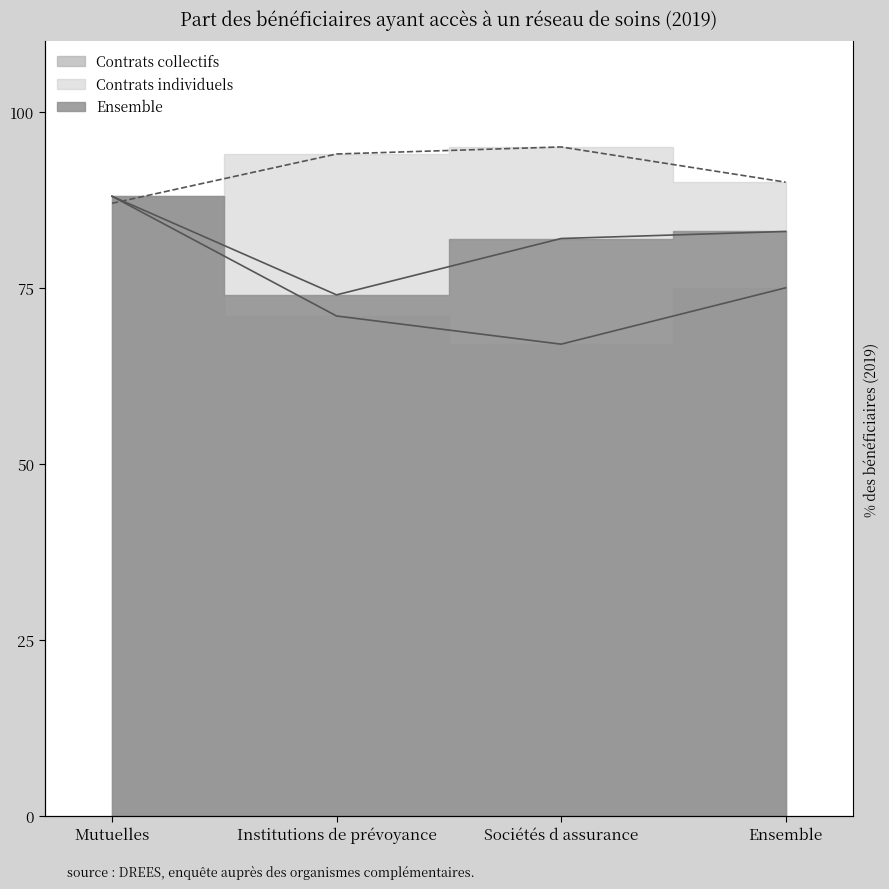

How many lines are shown in the chart?

3